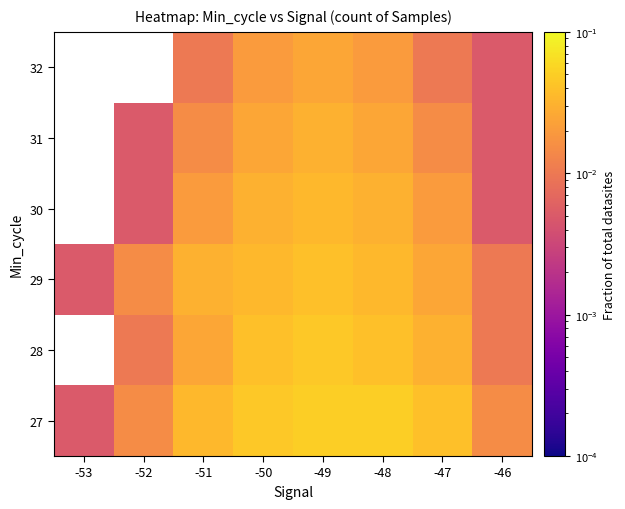

At how many categories does at least one series exceed 0?

8